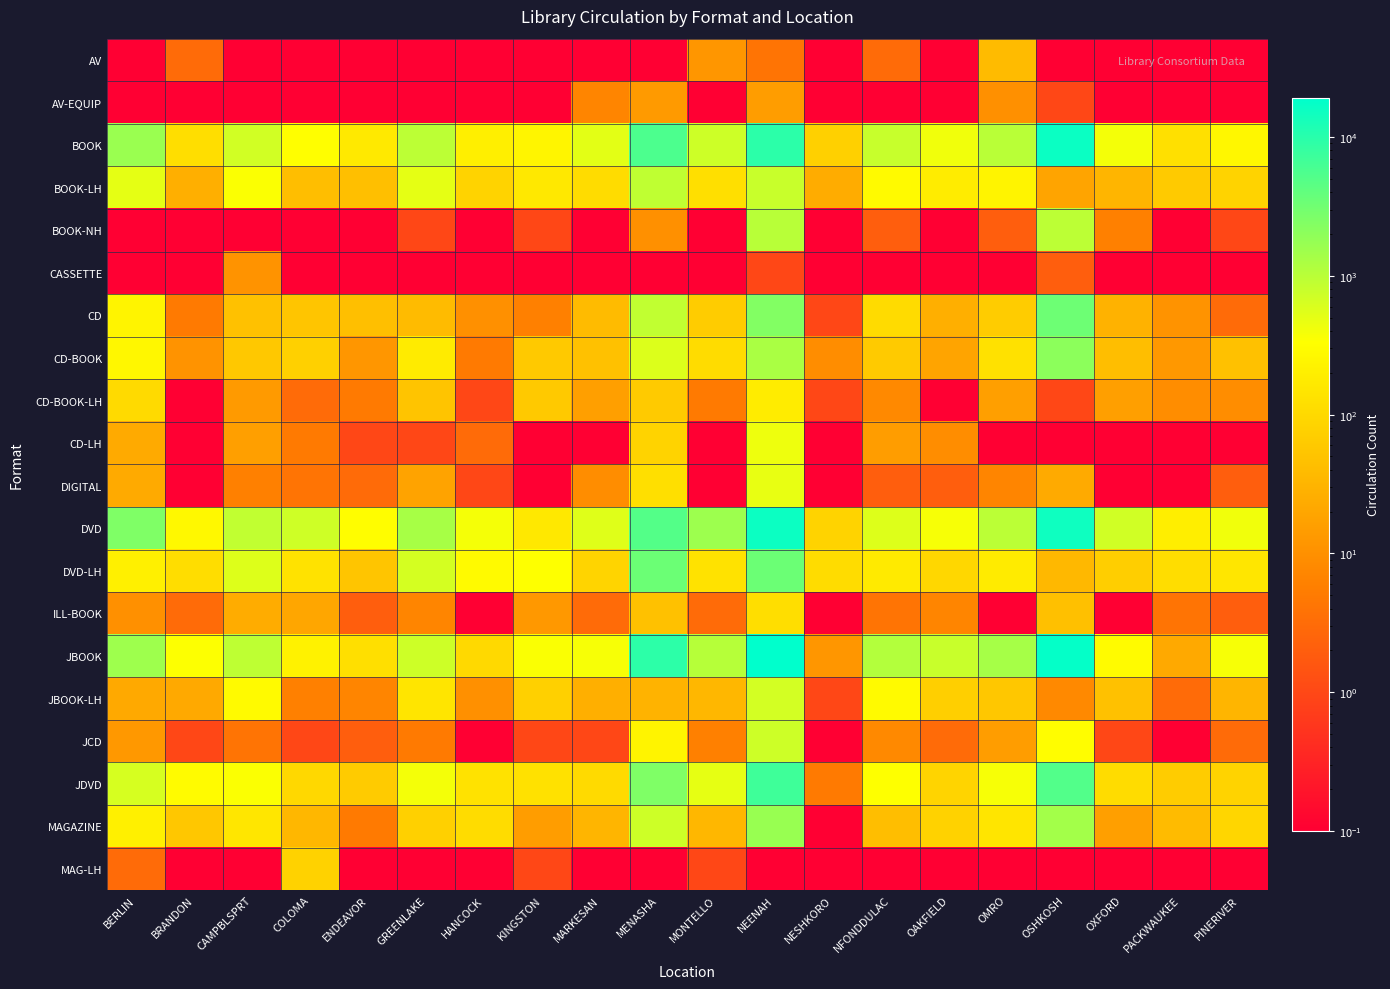

Reading right to left, what are all the values shown in this chart?

AV: PINERIVER=0.1	PACKWAUKEE=0.1	OXFORD=0.1	OSHKOSH=0.1	OMRO=39.0	OAKFIELD=0.1	NFONDDULAC=3.0	NESHKORO=0.1	NEENAH=4.0	MONTELLO=12.0	MENASHA=0.1	MARKESAN=0.1	KINGSTON=0.1	HANCOCK=0.1	GREENLAKE=0.1	ENDEAVOR=0.1	COLOMA=0.1	CAMPBLSPRT=0.1	BRANDON=3.0	BERLIN=0.1
AV-EQUIP: PINERIVER=0.1	PACKWAUKEE=0.1	OXFORD=0.1	OSHKOSH=1.0	OMRO=10.0	OAKFIELD=0.1	NFONDDULAC=0.1	NESHKORO=0.1	NEENAH=15.0	MONTELLO=0.1	MENASHA=14.0	MARKESAN=7.0	KINGSTON=0.1	HANCOCK=0.1	GREENLAKE=0.1	ENDEAVOR=0.1	COLOMA=0.1	CAMPBLSPRT=0.1	BRANDON=0.1	BERLIN=0.1
BOOK: PINERIVER=261.0	PACKWAUKEE=126.0	OXFORD=390.0	OSHKOSH=16182.0	OMRO=1002.0	OAKFIELD=411.0	NFONDDULAC=795.0	NESHKORO=77.0	NEENAH=9491.0	MONTELLO=732.0	MENASHA=5669.0	MARKESAN=507.0	KINGSTON=243.0	HANCOCK=203.0	GREENLAKE=945.0	ENDEAVOR=167.0	COLOMA=328.0	CAMPBLSPRT=684.0	BRANDON=116.0	BERLIN=1656.0
BOOK-LH: PINERIVER=85.0	PACKWAUKEE=63.0	OXFORD=32.0	OSHKOSH=19.0	OMRO=234.0	OAKFIELD=184.0	NFONDDULAC=284.0	NESHKORO=24.0	NEENAH=782.0	MONTELLO=124.0	MENASHA=903.0	MARKESAN=113.0	KINGSTON=158.0	HANCOCK=82.0	GREENLAKE=496.0	ENDEAVOR=44.0	COLOMA=42.0	CAMPBLSPRT=349.0	BRANDON=27.0	BERLIN=498.0
BOOK-NH: PINERIVER=1.0	PACKWAUKEE=0.1	OXFORD=6.0	OSHKOSH=945.0	OMRO=2.0	OAKFIELD=0.1	NFONDDULAC=2.0	NESHKORO=0.1	NEENAH=1021.0	MONTELLO=0.1	MENASHA=10.0	MARKESAN=0.1	KINGSTON=1.0	HANCOCK=0.1	GREENLAKE=1.0	ENDEAVOR=0.1	COLOMA=0.1	CAMPBLSPRT=0.1	BRANDON=0.1	BERLIN=0.1
CASSETTE: PINERIVER=0.1	PACKWAUKEE=0.1	OXFORD=0.1	OSHKOSH=2.0	OMRO=0.1	OAKFIELD=0.1	NFONDDULAC=0.1	NESHKORO=0.1	NEENAH=1.0	MONTELLO=0.1	MENASHA=0.1	MARKESAN=0.1	KINGSTON=0.1	HANCOCK=0.1	GREENLAKE=0.1	ENDEAVOR=0.1	COLOMA=0.1	CAMPBLSPRT=11.0	BRANDON=0.1	BERLIN=0.1
CD: PINERIVER=3.0	PACKWAUKEE=11.0	OXFORD=29.0	OSHKOSH=3346.0	OMRO=67.0	OAKFIELD=27.0	NFONDDULAC=108.0	NESHKORO=1.0	NEENAH=2406.0	MONTELLO=66.0	MENASHA=885.0	MARKESAN=39.0	KINGSTON=6.0	HANCOCK=10.0	GREENLAKE=39.0	ENDEAVOR=44.0	COLOMA=53.0	CAMPBLSPRT=47.0	BRANDON=5.0	BERLIN=236.0
CD-BOOK: PINERIVER=48.0	PACKWAUKEE=13.0	OXFORD=43.0	OSHKOSH=2052.0	OMRO=129.0	OAKFIELD=19.0	NFONDDULAC=62.0	NESHKORO=9.0	NEENAH=1271.0	MONTELLO=109.0	MENASHA=579.0	MARKESAN=48.0	KINGSTON=61.0	HANCOCK=5.0	GREENLAKE=177.0	ENDEAVOR=12.0	COLOMA=76.0	CAMPBLSPRT=59.0	BRANDON=11.0	BERLIN=256.0
CD-BOOK-LH: PINERIVER=9.0	PACKWAUKEE=9.0	OXFORD=16.0	OSHKOSH=1.0	OMRO=16.0	OAKFIELD=0.1	NFONDDULAC=8.0	NESHKORO=1.0	NEENAH=184.0	MONTELLO=5.0	MENASHA=63.0	MARKESAN=16.0	KINGSTON=61.0	HANCOCK=1.0	GREENLAKE=51.0	ENDEAVOR=5.0	COLOMA=3.0	CAMPBLSPRT=14.0	BRANDON=0.1	BERLIN=105.0
CD-LH: PINERIVER=0.1	PACKWAUKEE=0.1	OXFORD=0.1	OSHKOSH=0.1	OMRO=0.1	OAKFIELD=9.0	NFONDDULAC=15.0	NESHKORO=0.1	NEENAH=437.0	MONTELLO=0.1	MENASHA=85.0	MARKESAN=0.1	KINGSTON=0.1	HANCOCK=3.0	GREENLAKE=1.0	ENDEAVOR=1.0	COLOMA=5.0	CAMPBLSPRT=16.0	BRANDON=0.1	BERLIN=23.0
DIGITAL: PINERIVER=2.0	PACKWAUKEE=0.1	OXFORD=0.1	OSHKOSH=23.0	OMRO=7.0	OAKFIELD=2.0	NFONDDULAC=2.0	NESHKORO=0.1	NEENAH=475.0	MONTELLO=0.1	MENASHA=119.0	MARKESAN=9.0	KINGSTON=0.1	HANCOCK=1.0	GREENLAKE=18.0	ENDEAVOR=3.0	COLOMA=4.0	CAMPBLSPRT=6.0	BRANDON=0.1	BERLIN=23.0
DVD: PINERIVER=409.0	PACKWAUKEE=196.0	OXFORD=701.0	OSHKOSH=15034.0	OMRO=971.0	OAKFIELD=373.0	NFONDDULAC=565.0	NESHKORO=82.0	NEENAH=15519.0	MONTELLO=1560.0	MENASHA=5040.0	MARKESAN=549.0	KINGSTON=160.0	HANCOCK=382.0	GREENLAKE=1314.0	ENDEAVOR=318.0	COLOMA=709.0	CAMPBLSPRT=876.0	BRANDON=269.0	BERLIN=2493.0
DVD-LH: PINERIVER=153.0	PACKWAUKEE=114.0	OXFORD=72.0	OSHKOSH=35.0	OMRO=178.0	OAKFIELD=95.0	NFONDDULAC=172.0	NESHKORO=110.0	NEENAH=3435.0	MONTELLO=131.0	MENASHA=3393.0	MARKESAN=86.0	KINGSTON=333.0	HANCOCK=285.0	GREENLAKE=654.0	ENDEAVOR=53.0	COLOMA=131.0	CAMPBLSPRT=559.0	BRANDON=114.0	BERLIN=207.0
ILL-BOOK: PINERIVER=2.0	PACKWAUKEE=4.0	OXFORD=0.1	OSHKOSH=45.0	OMRO=0.1	OAKFIELD=7.0	NFONDDULAC=4.0	NESHKORO=0.1	NEENAH=116.0	MONTELLO=3.0	MENASHA=47.0	MARKESAN=3.0	KINGSTON=13.0	HANCOCK=0.1	GREENLAKE=7.0	ENDEAVOR=2.0	COLOMA=20.0	CAMPBLSPRT=24.0	BRANDON=3.0	BERLIN=10.0
JBOOK: PINERIVER=380.0	PACKWAUKEE=22.0	OXFORD=299.0	OSHKOSH=17788.0	OMRO=1352.0	OAKFIELD=792.0	NFONDDULAC=1104.0	NESHKORO=12.0	NEENAH=19177.0	MONTELLO=1045.0	MENASHA=9299.0	MARKESAN=372.0	KINGSTON=362.0	HANCOCK=102.0	GREENLAKE=734.0	ENDEAVOR=122.0	COLOMA=225.0	CAMPBLSPRT=928.0	BRANDON=340.0	BERLIN=1511.0
JBOOK-LH: PINERIVER=32.0	PACKWAUKEE=3.0	OXFORD=46.0	OSHKOSH=8.0	OMRO=57.0	OAKFIELD=73.0	NFONDDULAC=281.0	NESHKORO=1.0	NEENAH=665.0	MONTELLO=34.0	MENASHA=30.0	MARKESAN=27.0	KINGSTON=76.0	HANCOCK=10.0	GREENLAKE=148.0	ENDEAVOR=7.0	COLOMA=6.0	CAMPBLSPRT=292.0	BRANDON=22.0	BERLIN=22.0
JCD: PINERIVER=3.0	PACKWAUKEE=0.1	OXFORD=1.0	OSHKOSH=315.0	OMRO=15.0	OAKFIELD=3.0	NFONDDULAC=8.0	NESHKORO=0.1	NEENAH=732.0	MONTELLO=6.0	MENASHA=238.0	MARKESAN=1.0	KINGSTON=1.0	HANCOCK=0.1	GREENLAKE=5.0	ENDEAVOR=2.0	COLOMA=1.0	CAMPBLSPRT=4.0	BRANDON=1.0	BERLIN=13.0
JDVD: PINERIVER=85.0	PACKWAUKEE=67.0	OXFORD=113.0	OSHKOSH=5177.0	OMRO=373.0	OAKFIELD=87.0	NFONDDULAC=335.0	NESHKORO=5.0	NEENAH=7021.0	MONTELLO=488.0	MENASHA=2492.0	MARKESAN=105.0	KINGSTON=128.0	HANCOCK=135.0	GREENLAKE=396.0	ENDEAVOR=65.0	COLOMA=96.0	CAMPBLSPRT=354.0	BRANDON=297.0	BERLIN=627.0
MAGAZINE: PINERIVER=90.0	PACKWAUKEE=39.0	OXFORD=16.0	OSHKOSH=1430.0	OMRO=148.0	OAKFIELD=81.0	NFONDDULAC=43.0	NESHKORO=0.1	NEENAH=1678.0	MONTELLO=34.0	MENASHA=724.0	MARKESAN=32.0	KINGSTON=15.0	HANCOCK=112.0	GREENLAKE=76.0	ENDEAVOR=5.0	COLOMA=34.0	CAMPBLSPRT=151.0	BRANDON=58.0	BERLIN=206.0
MAG-LH: PINERIVER=0.1	PACKWAUKEE=0.1	OXFORD=0.1	OSHKOSH=0.1	OMRO=0.1	OAKFIELD=0.1	NFONDDULAC=0.1	NESHKORO=0.1	NEENAH=0.1	MONTELLO=1.0	MENASHA=0.1	MARKESAN=0.1	KINGSTON=1.0	HANCOCK=0.1	GREENLAKE=0.1	ENDEAVOR=0.1	COLOMA=81.0	CAMPBLSPRT=0.1	BRANDON=0.1	BERLIN=3.0